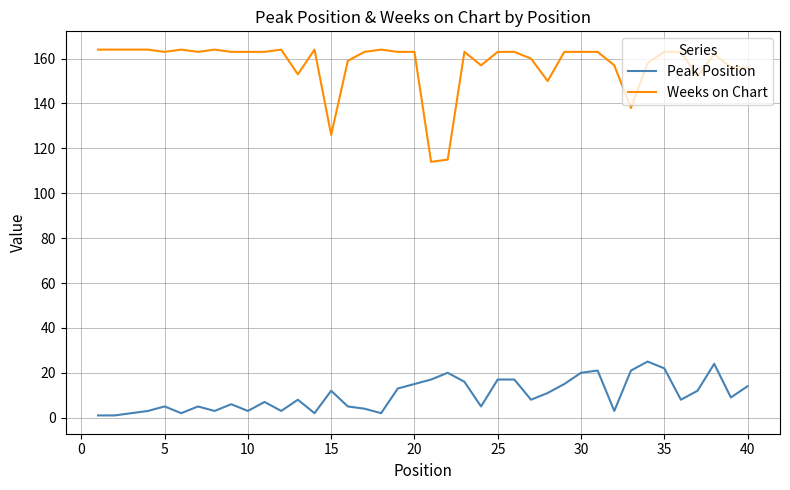

Is this an area chart (filled region under the line)?

No